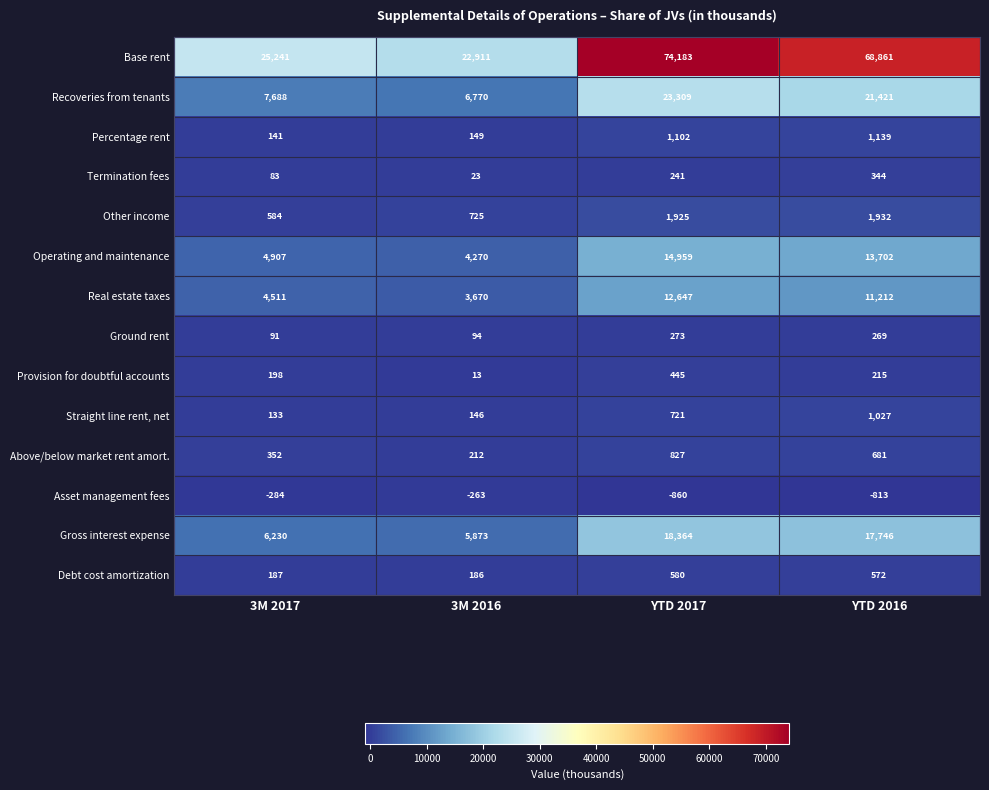

At which category is the sum across all series the highest?

YTD 2017